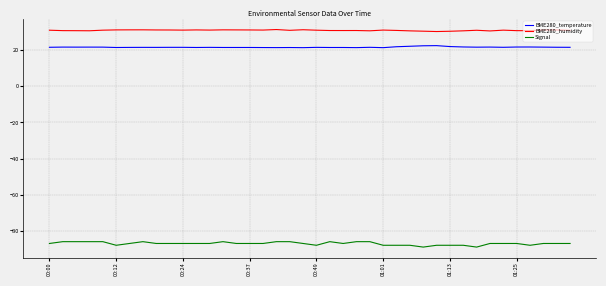

What is the lowest value of the BME280_humidity series?

30.4